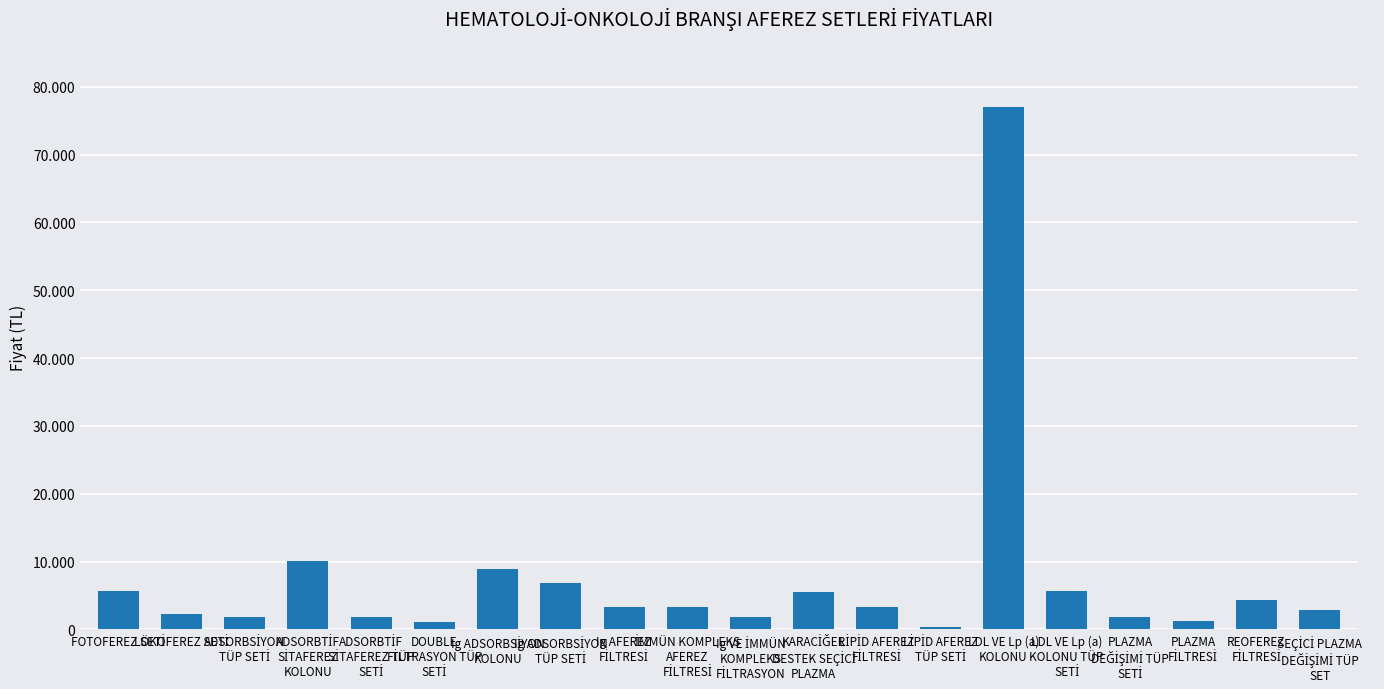

Are the bars horizontal?

No